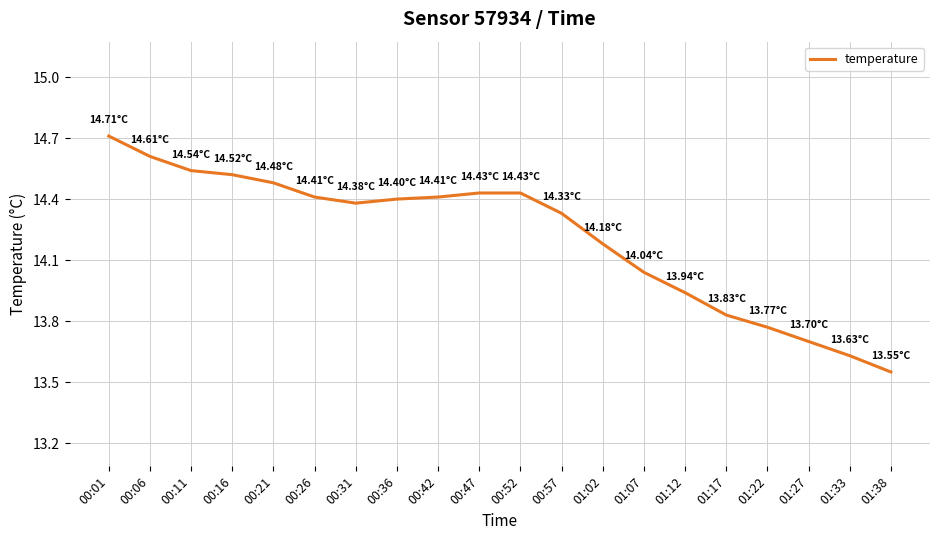

What is the average value?

14.2